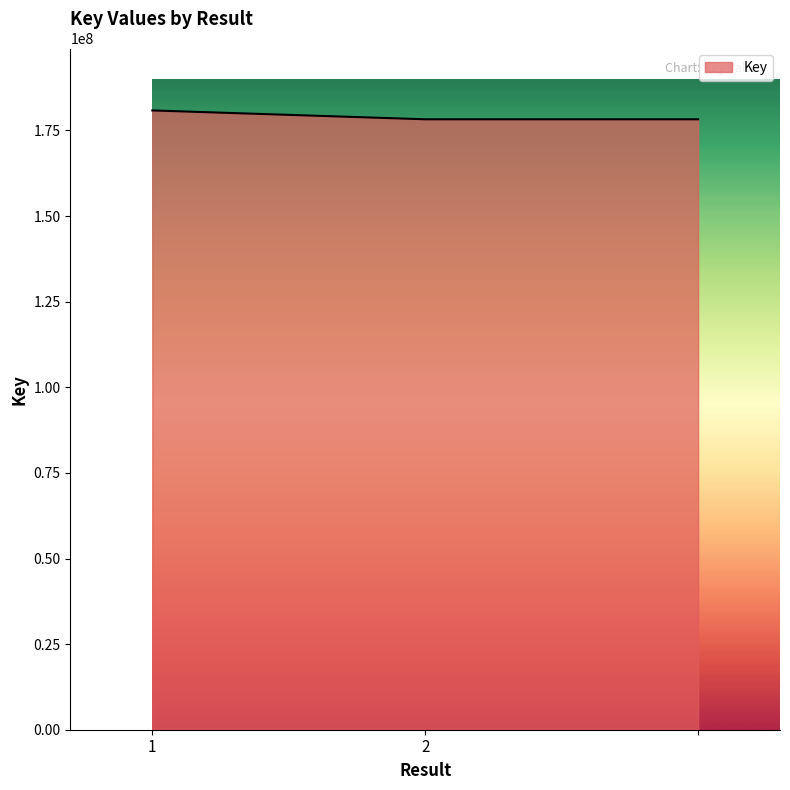

What is the sum of all values?

537377843